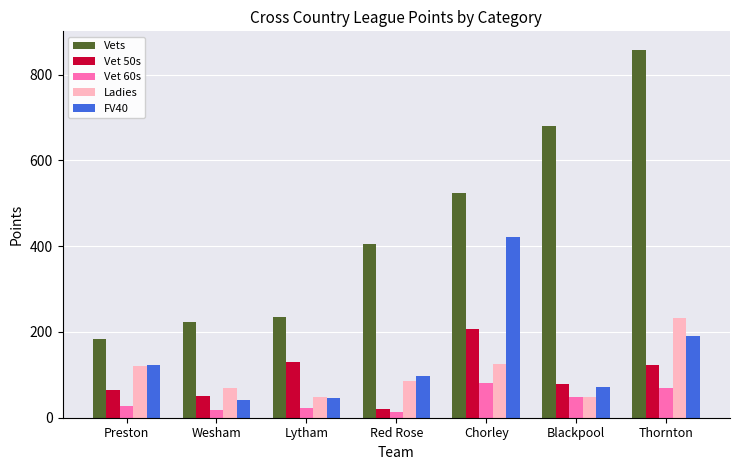

Are the bars grouped side by side (vs. stacked)?

Yes